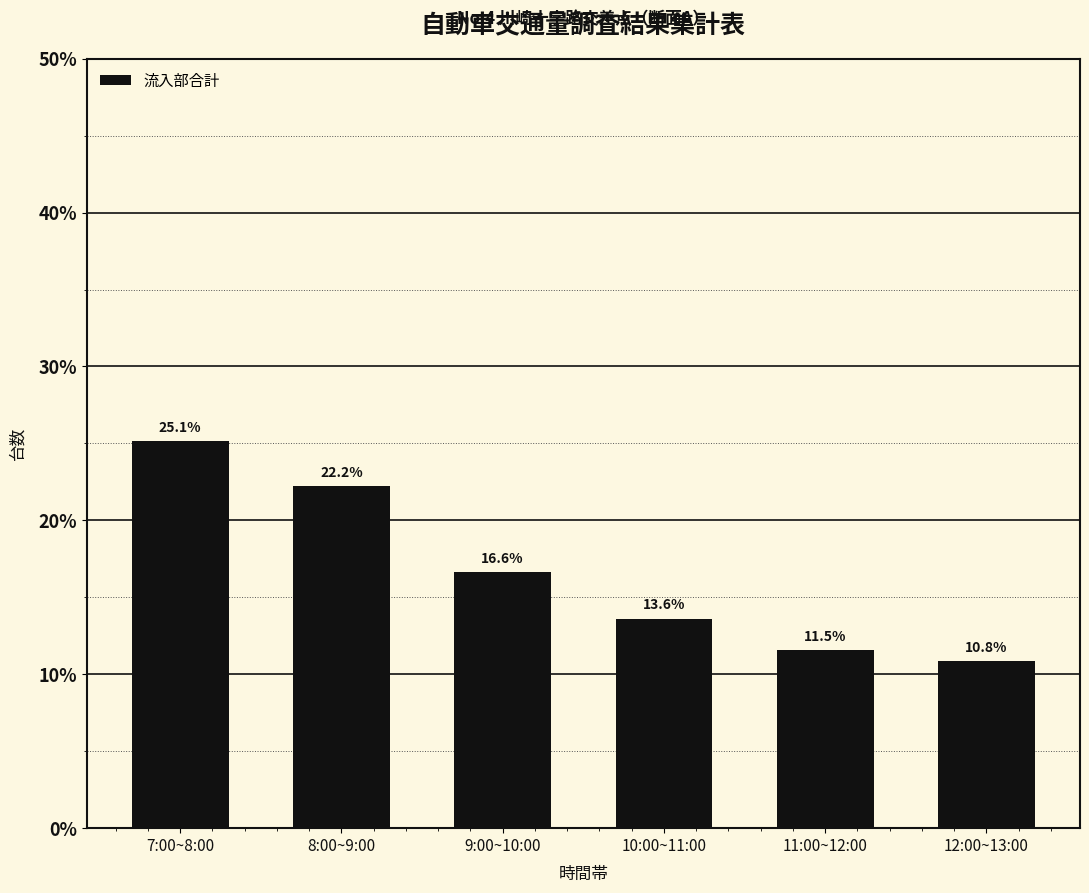

What is the label of the 5th bar from the left?

11:00~12:00